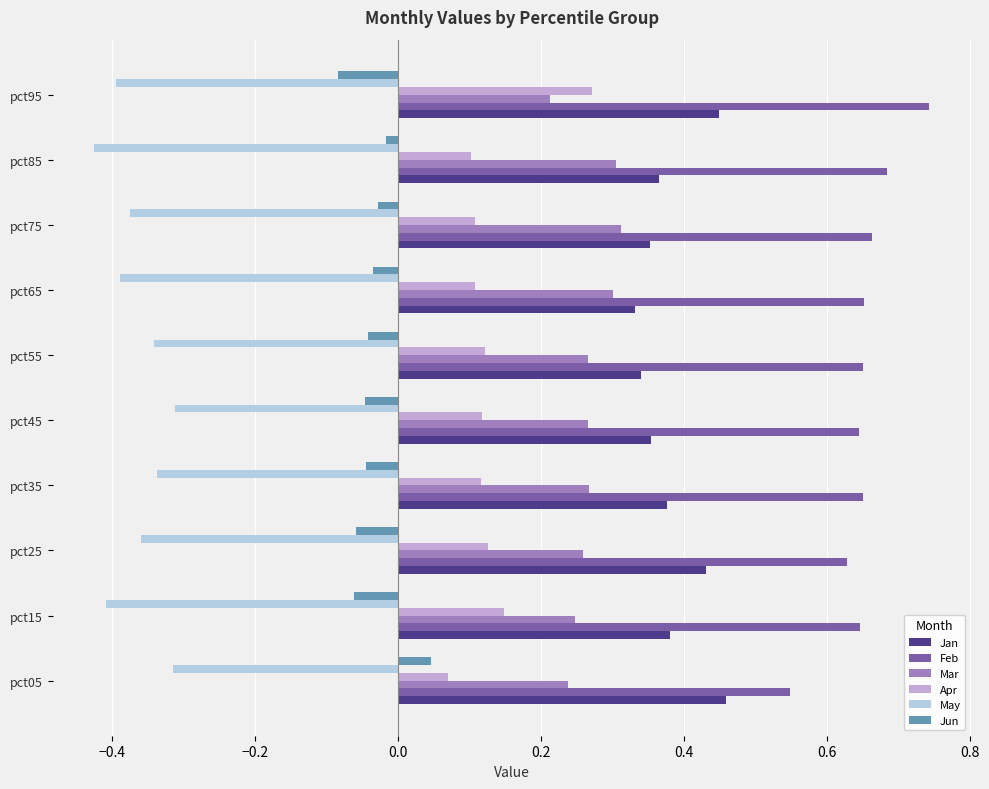

Which series has the widest spread of values?

Apr